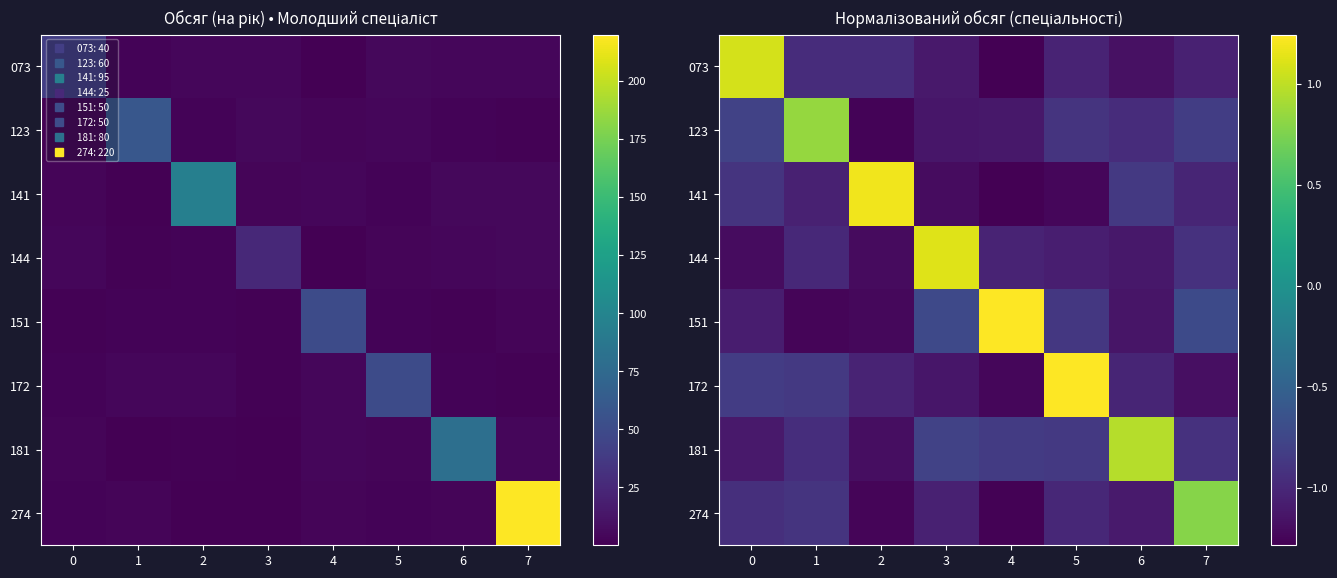

What is the sum of the 073 values at 3 and 2?

-2.1